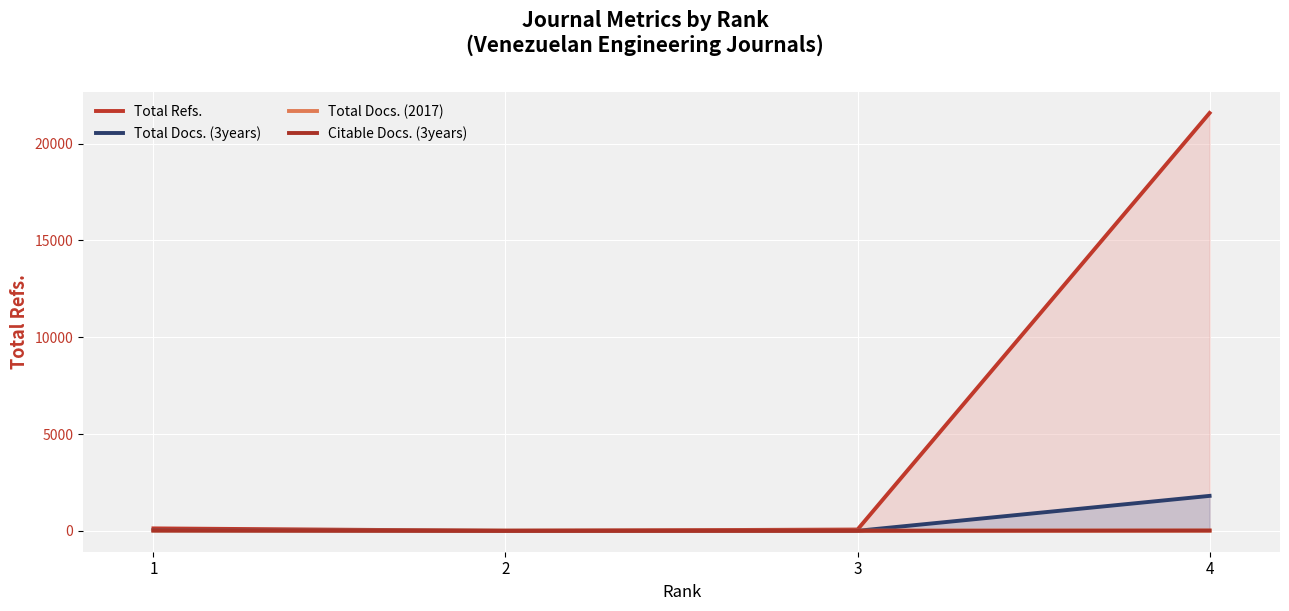

Reading right to left, list all the values displayed in this chart.

Total Refs.: 21576	67	0	126
Total Docs. (3years): 1805	1	0	24
Total Docs. (2017): 10	8	10	10
Citable Docs. (3years): 15	2	0	22